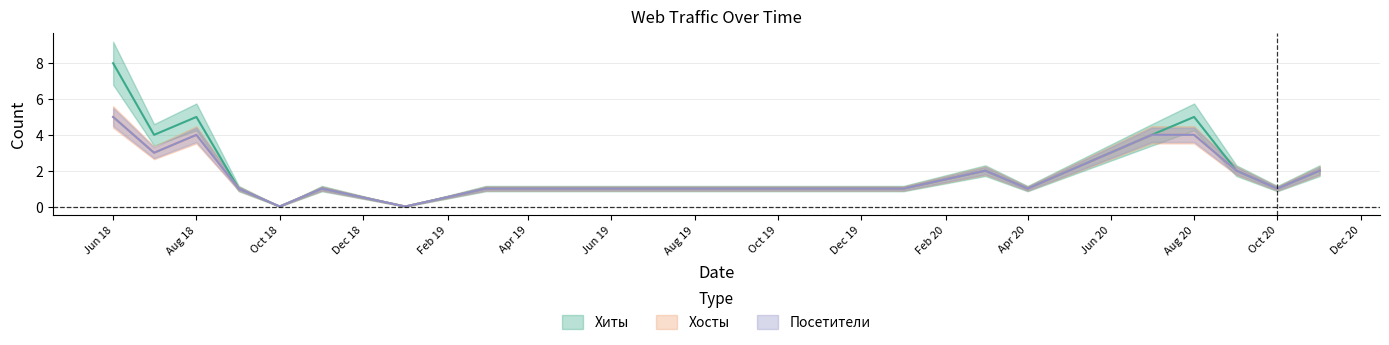

At which label does Хосты first exceed 1?

Jun 18